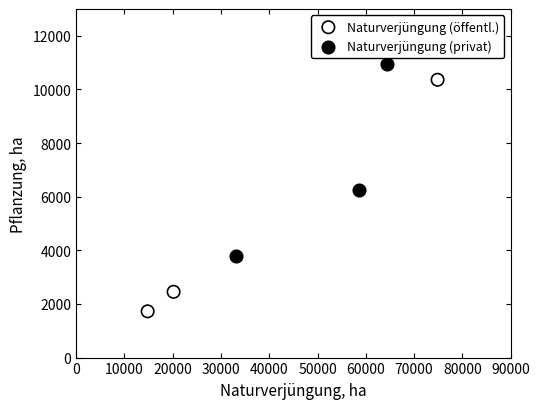

Which series has the widest spread of Y values?

Naturverjüngung (öffentl.)